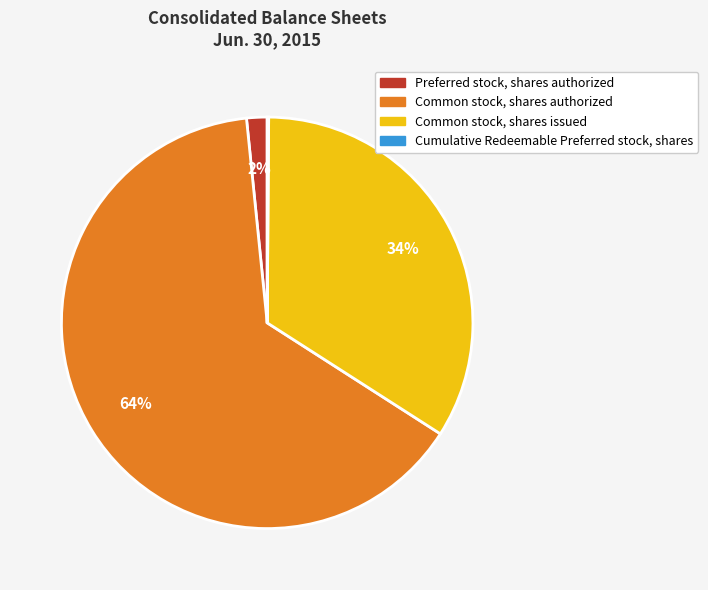

Is there a majority slice in this chart?

Yes